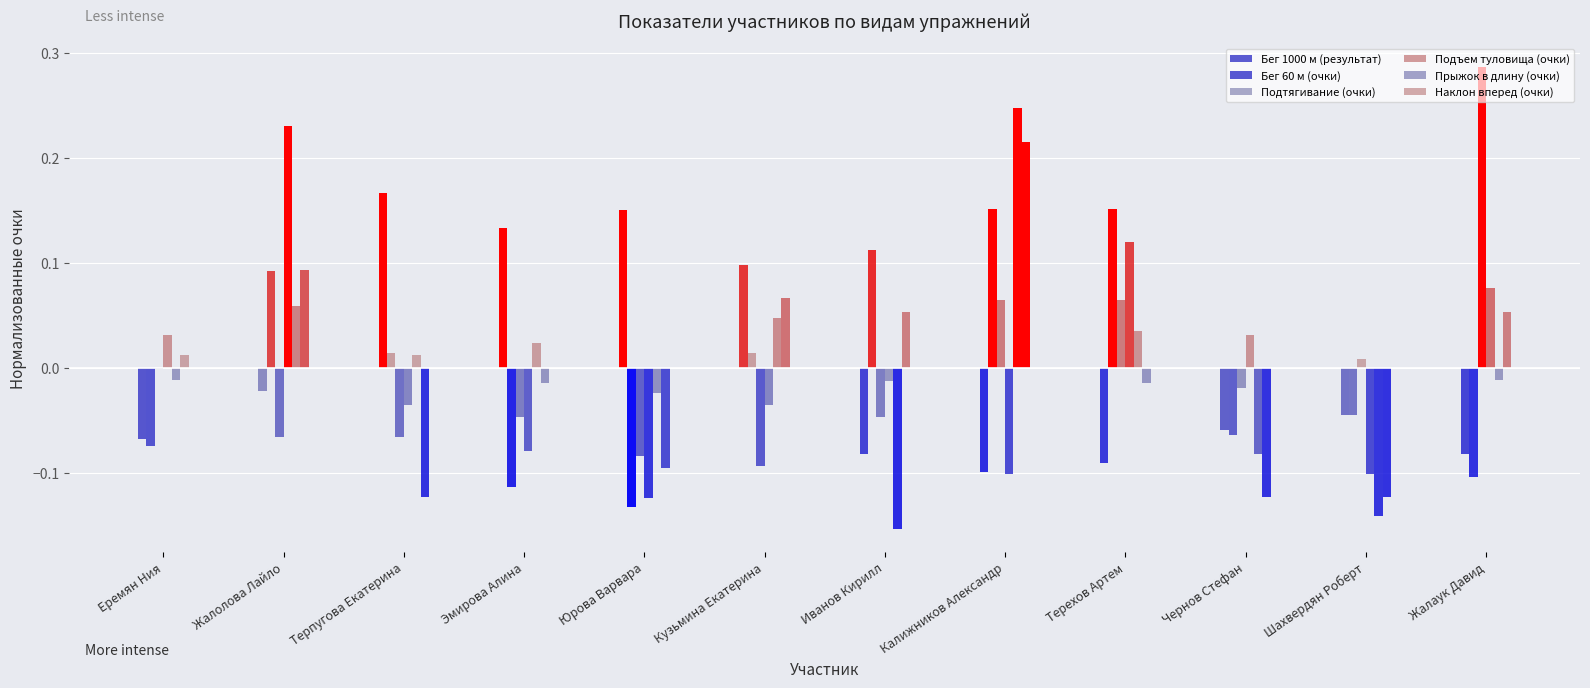

What is the label of the 7th bar from the right?

Кузьмина Екатерина